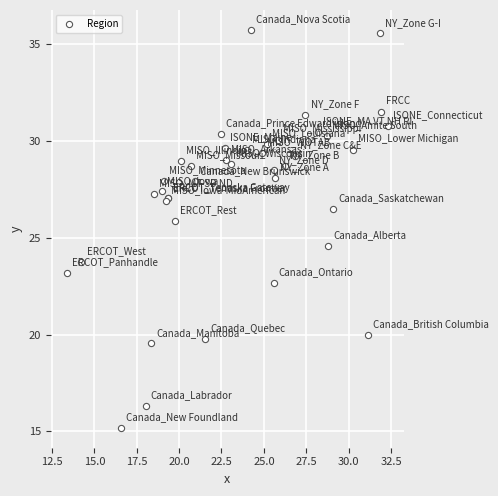

What Y value in the scatter plot is closest to 25?

24.6